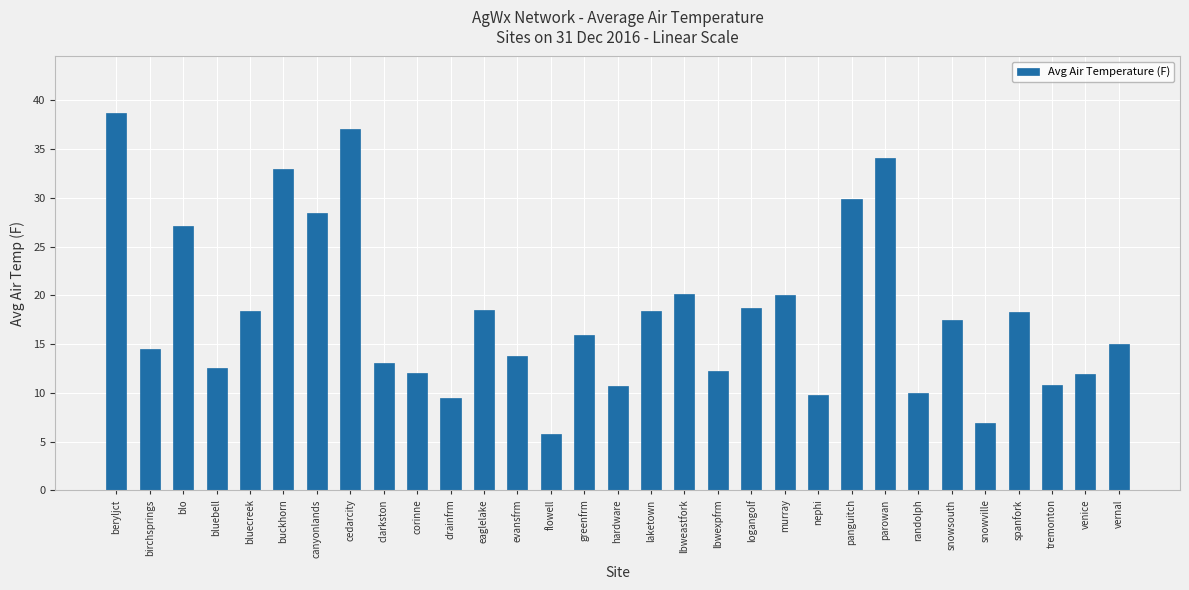

How many bars are there in total?

31